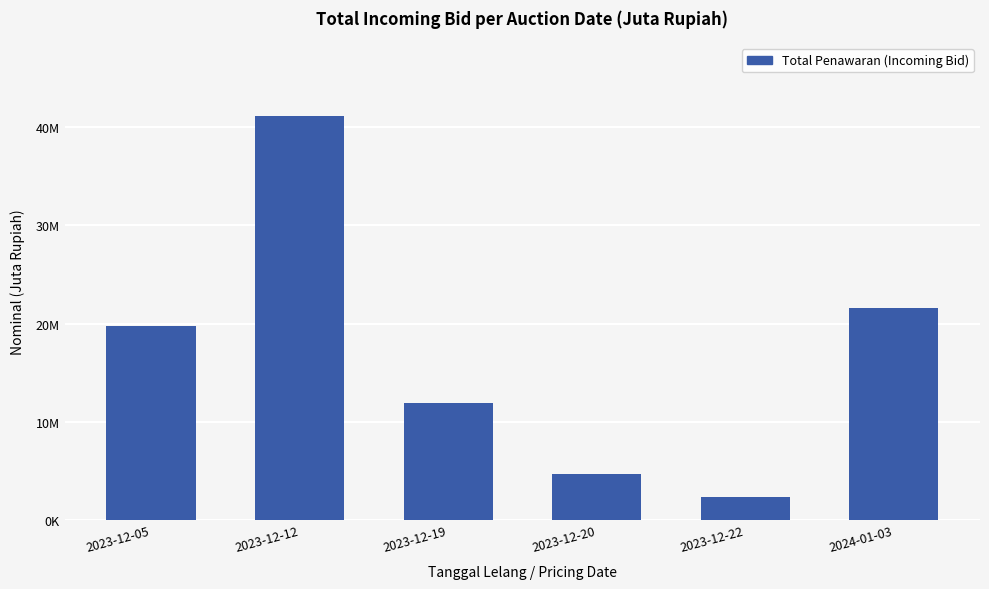

Reading right to left, what are all the values shown in this chart?

21602600	2270000	4660000	11936900	41184200	19754700